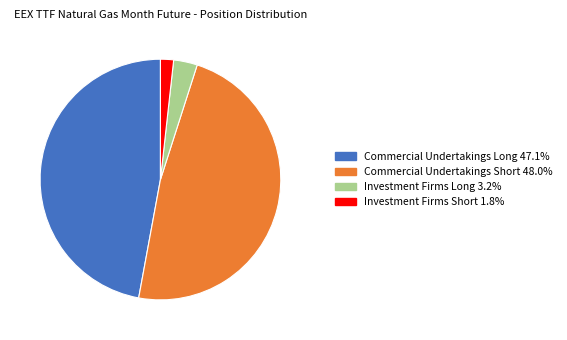

Approximately how many times larger is the value at Commercial Undertakings Long compared to Investment Firms Long?

14.8